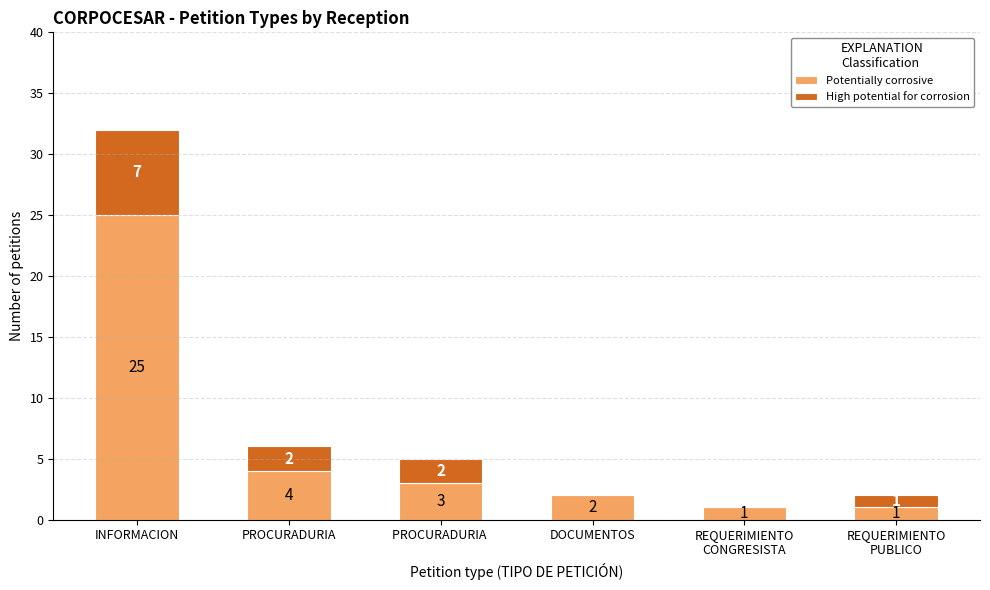

Is it true that Potentially corrosive equals 5 at PROCURADURIA ?

False